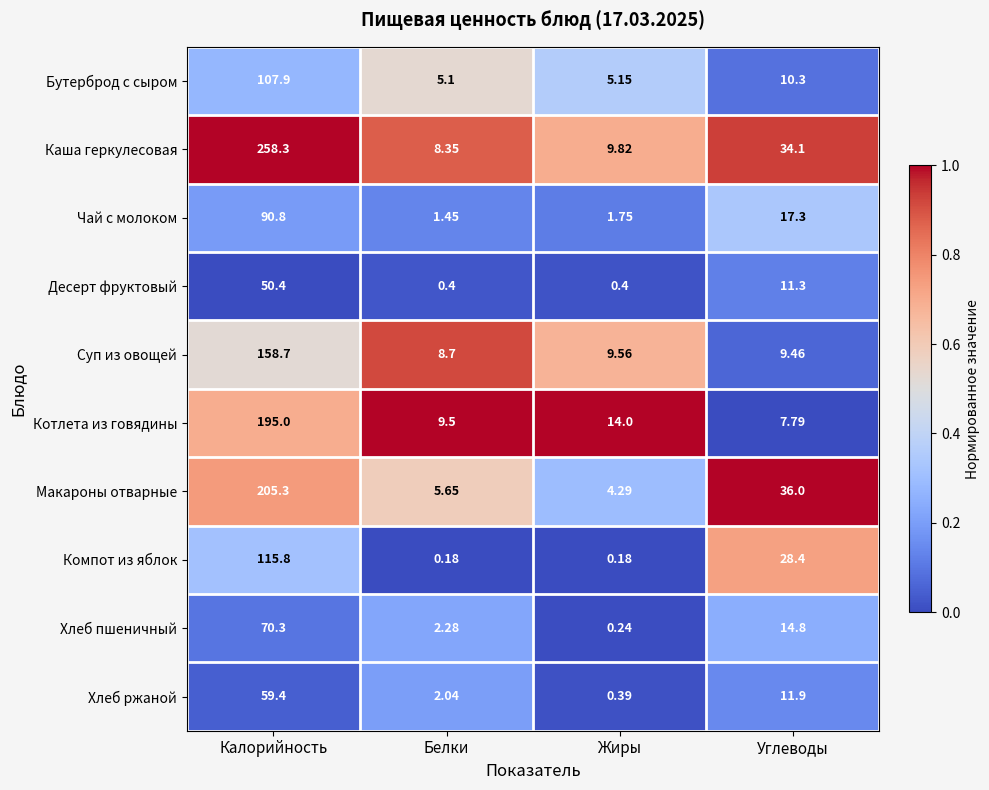

Rank the categories by Чай с молоком value from highest to lowest.

Калорийность, Углеводы, Жиры, Белки